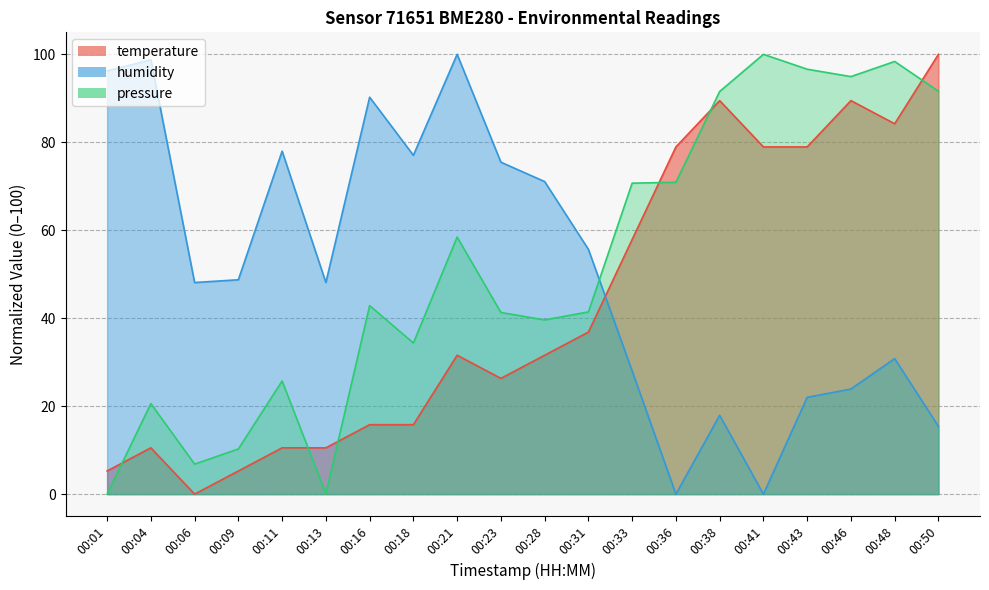

True or false: temperature has more than 0 points higher than both neighbors.

True